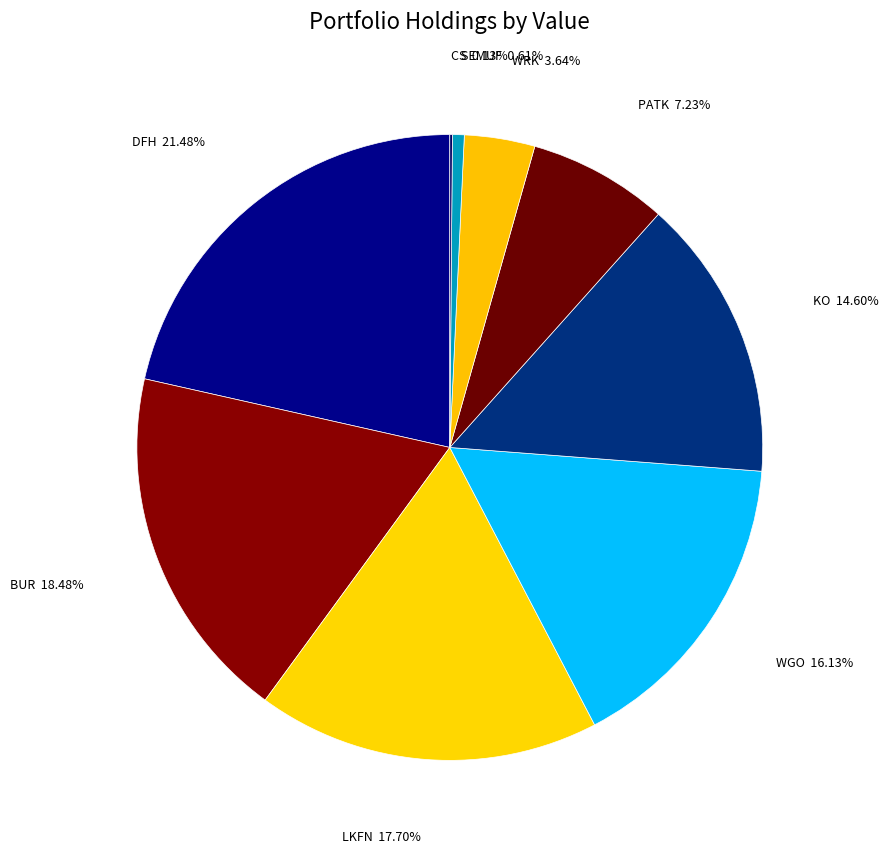

Between SEMUF and DFH, which is larger?

DFH